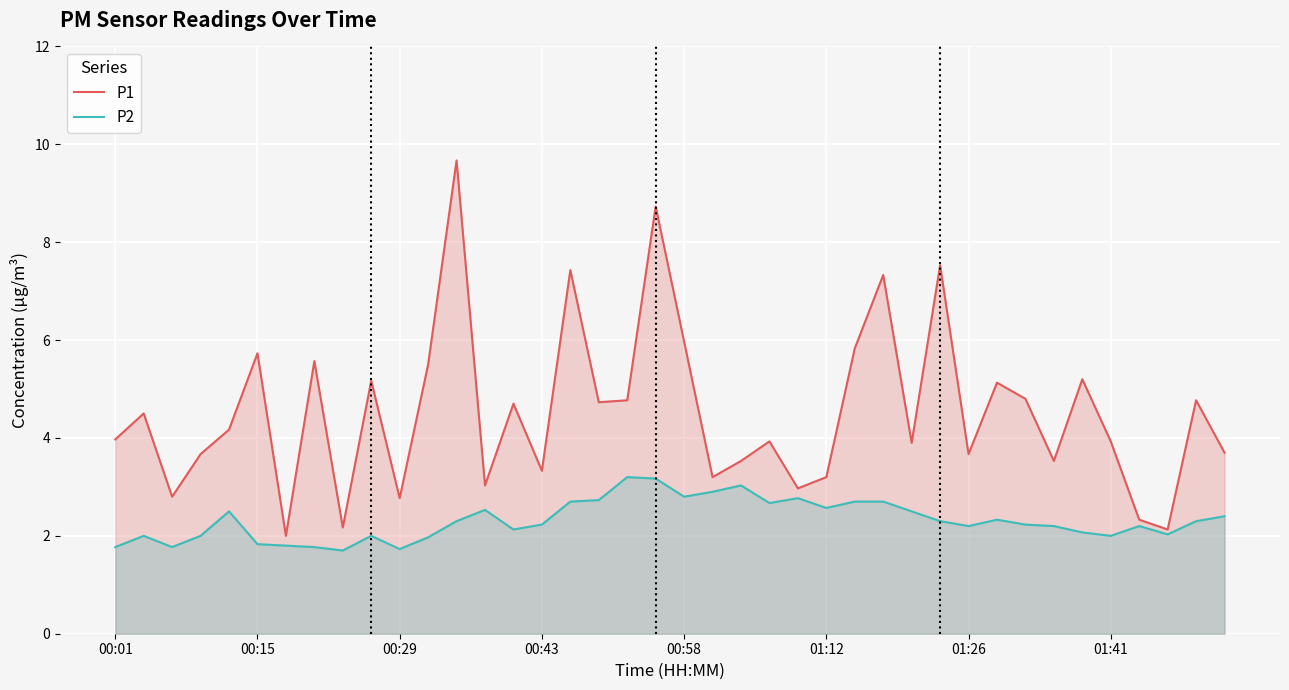

How many values in the P2 series are below 2?

8